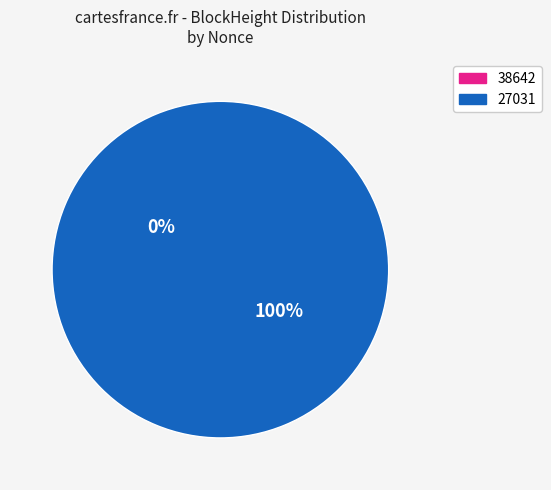

True or false: 38642 accounts for 0% of the total.

True